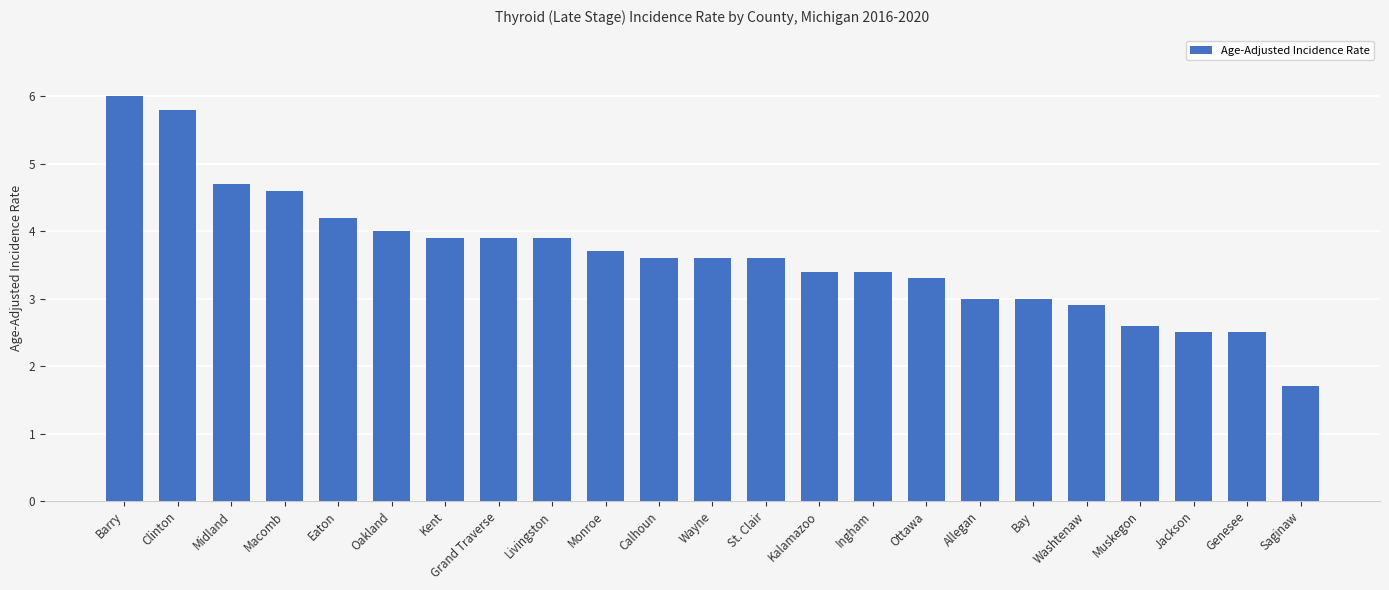

What is the label of the 22nd bar from the right?

Clinton